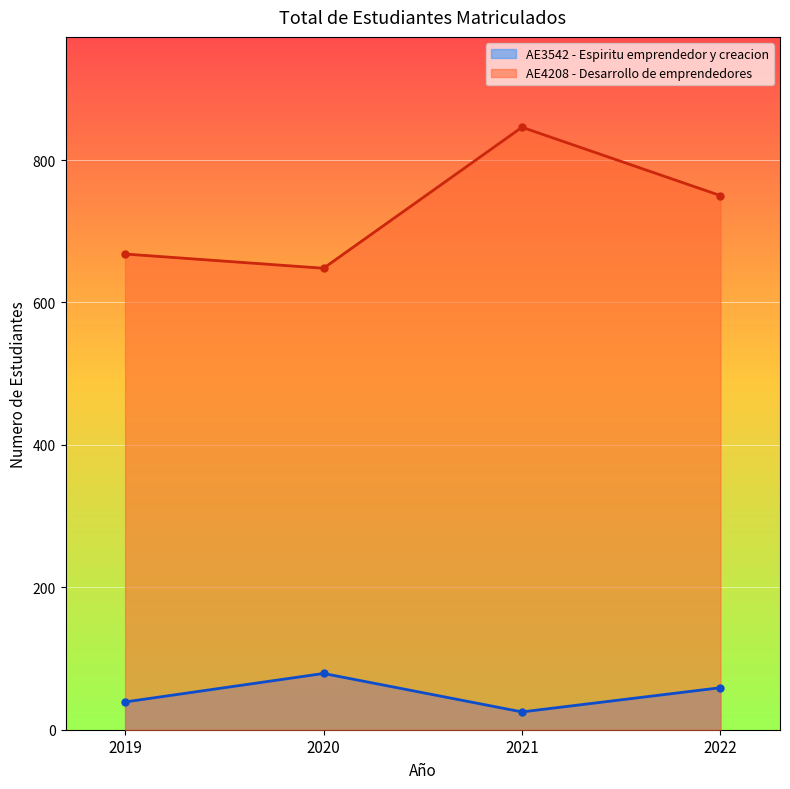

At which category is the sum across all series the highest?

2021